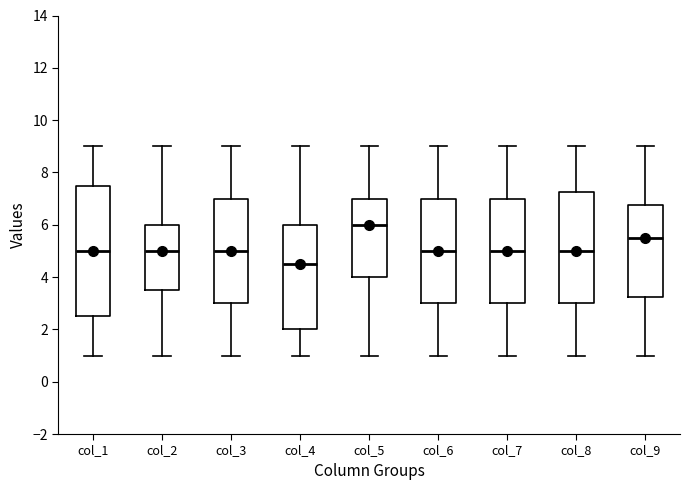

Reading left to right, transcribe this box plot: for each box, give where its median line is, the range the box spans, and where its two whiskers end, as read against the y-axis. The values are not printed on the chart, so give them approximately, as read against the axis.

col_1: median 5.0, box 2.6 to 7.6, whiskers 1.0 to 9.0
col_2: median 5.0, box 3.6 to 6.0, whiskers 1.0 to 9.0
col_3: median 5.0, box 3.0 to 7.0, whiskers 1.0 to 9.0
col_4: median 4.6, box 2.0 to 6.0, whiskers 1.0 to 9.0
col_5: median 6.0, box 4.0 to 7.0, whiskers 1.0 to 9.0
col_6: median 5.0, box 3.0 to 7.0, whiskers 1.0 to 9.0
col_7: median 5.0, box 3.0 to 7.0, whiskers 1.0 to 9.0
col_8: median 5.0, box 3.0 to 7.2, whiskers 1.0 to 9.0
col_9: median 5.6, box 3.2 to 6.8, whiskers 1.0 to 9.0